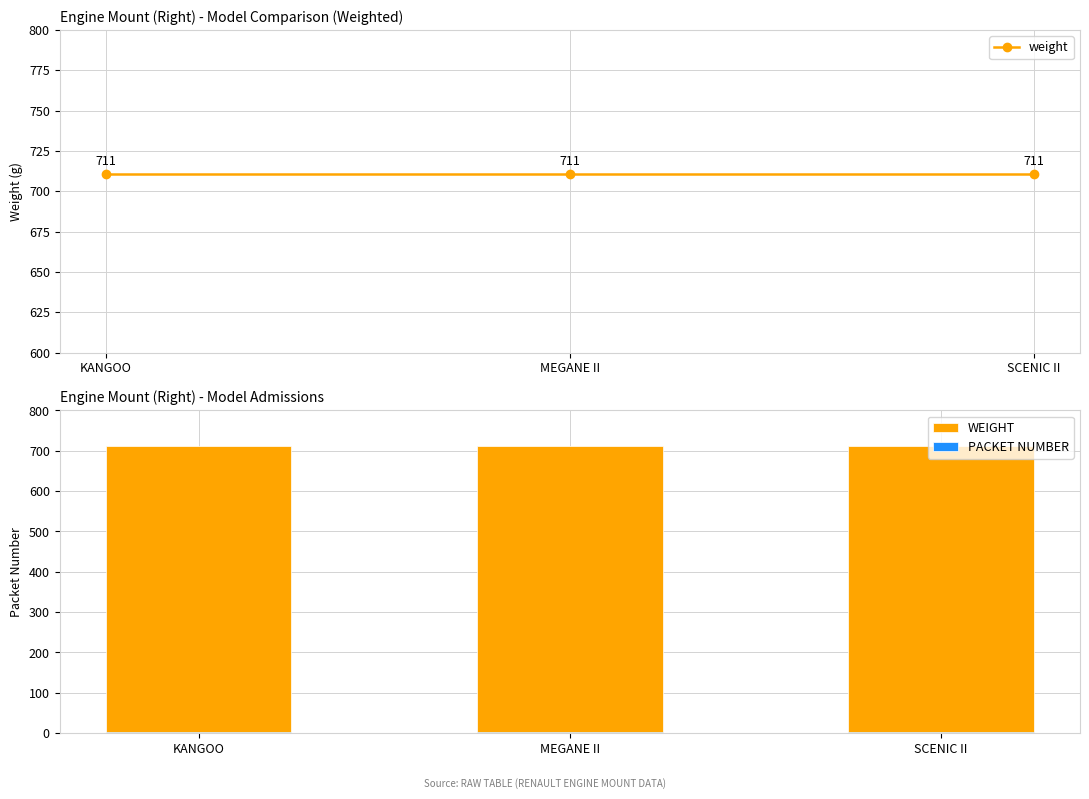

What are all the series names shown in the legend?

weight, WEIGHT, PACKET NUMBER